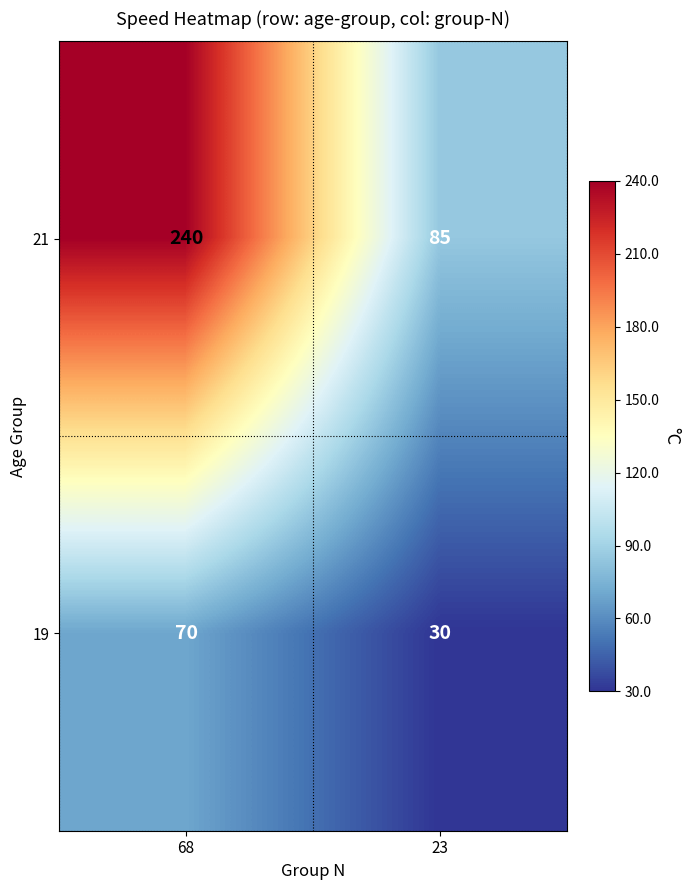

What is the difference between the 21 values at 68 and 23?

155